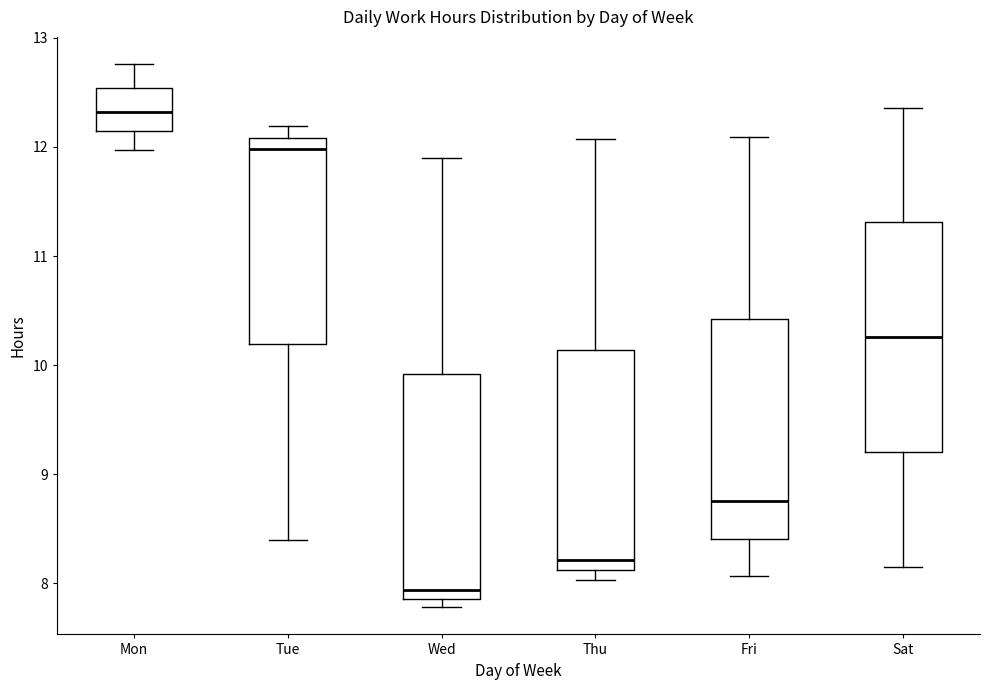

Where does the upper whisker of the box for Thu end on the y-axis? The values are not printed on the chart, so give them approximately, as read against the axis.

12.1